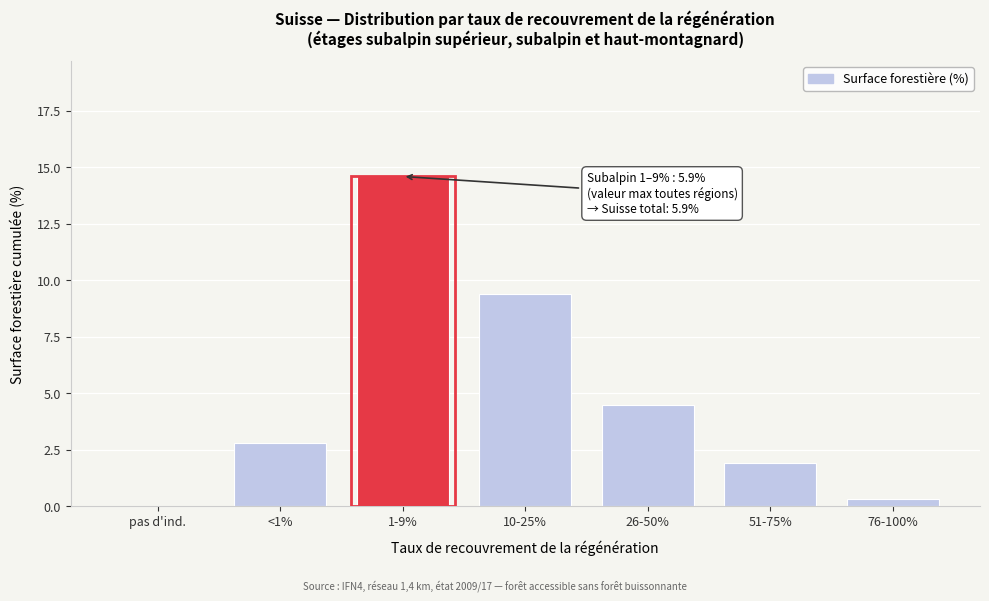

Reading left to right, what are all the values shown in this chart?

pas d'ind.=0.0	<1%=2.8	1-9%=14.6	10-25%=9.4	26-50%=4.5	51-75%=1.9	76-100%=0.3